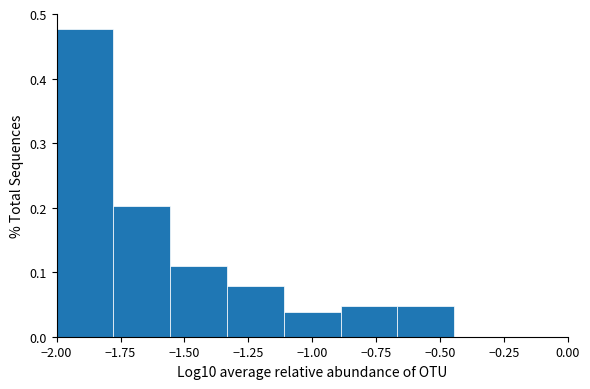

Over which range of the x-axis is the bar tallest?

-2.00 to -1.80